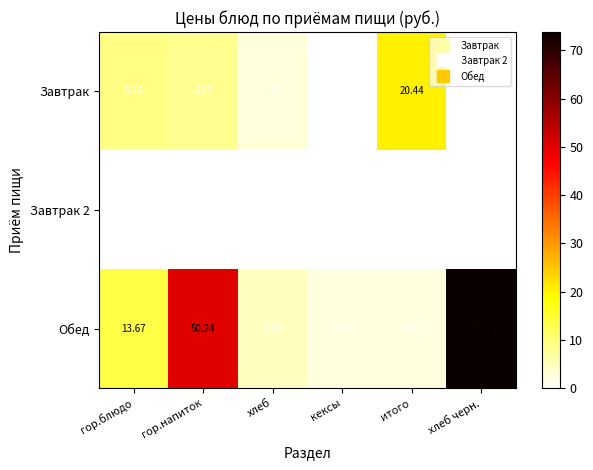

Where is Обед nearest to the value 38?

гор.напиток